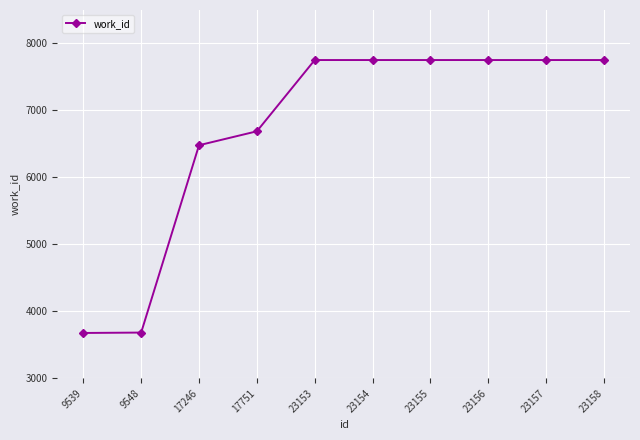

What is the difference between the maximum and minimum values?

4075